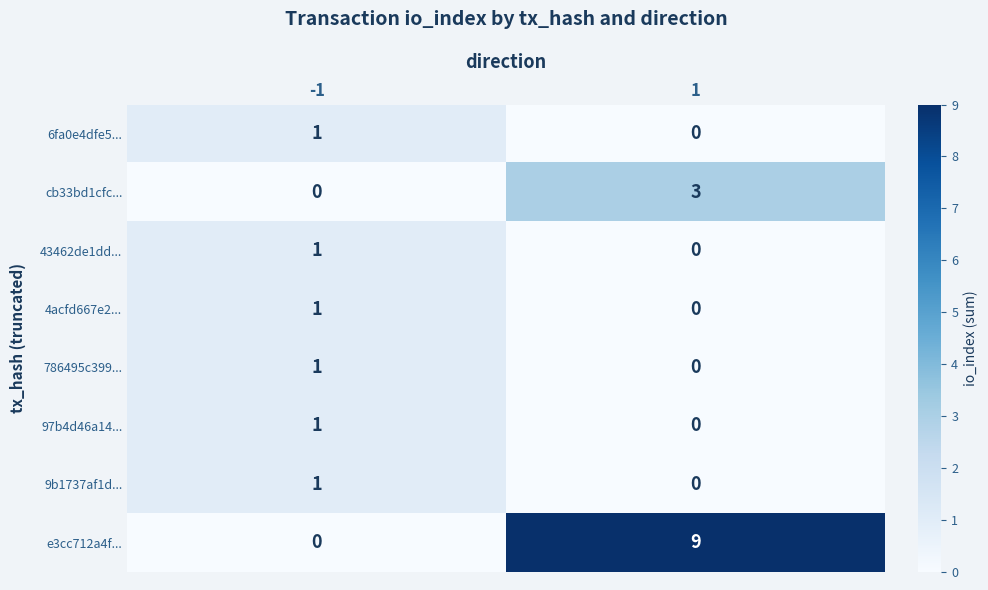

What is the maximum value shown in the chart?

9